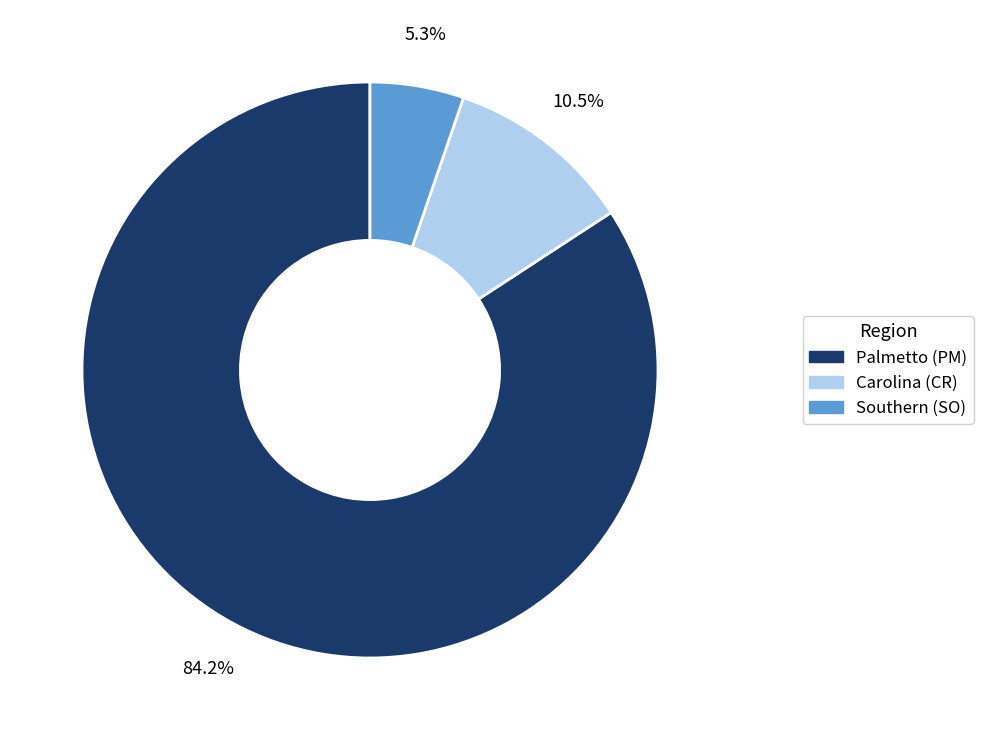

How many segments does this pie chart have?

3